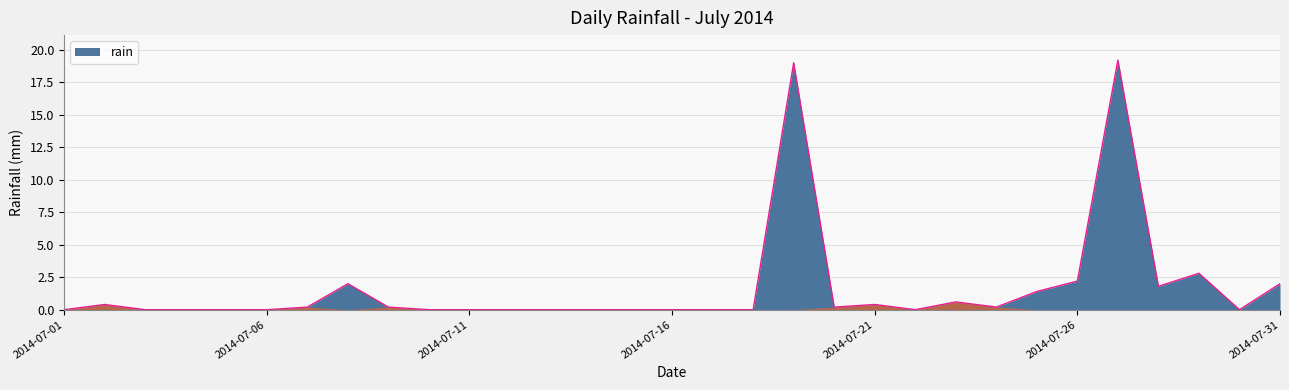

What is the difference between the maximum and minimum values?

19.2